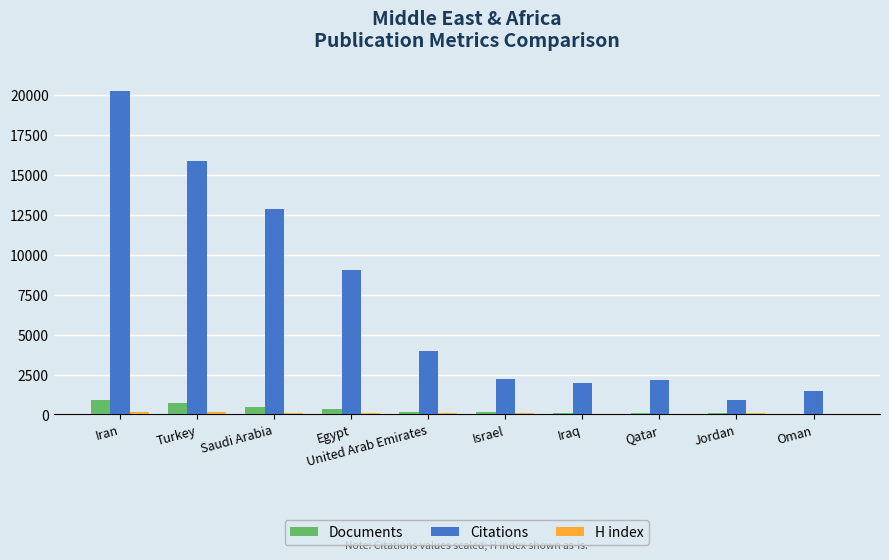

What is the sum of all Citations values?

70635